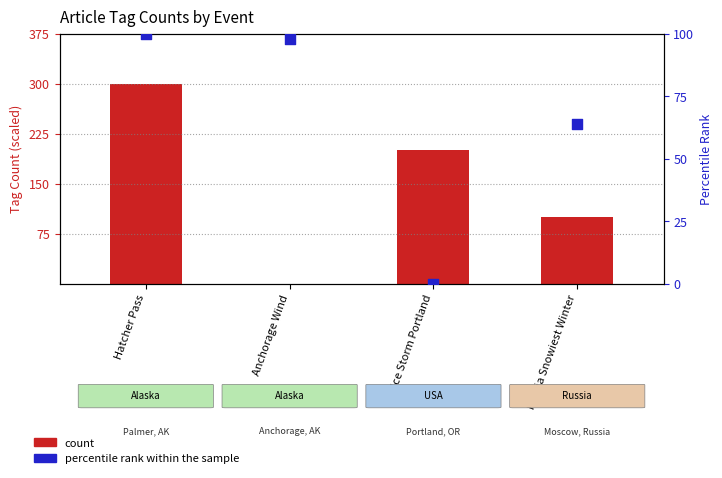

Which series contains the lowest Y value?

count